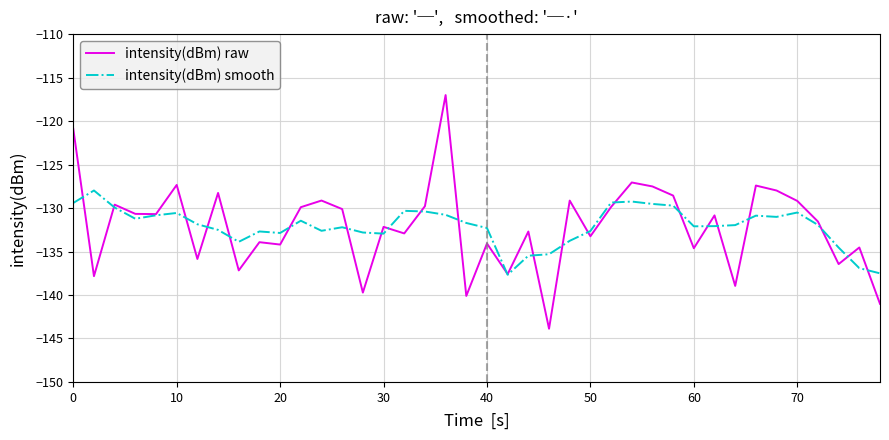

What is the highest value of the intensity(dBm) raw series?

-117.0